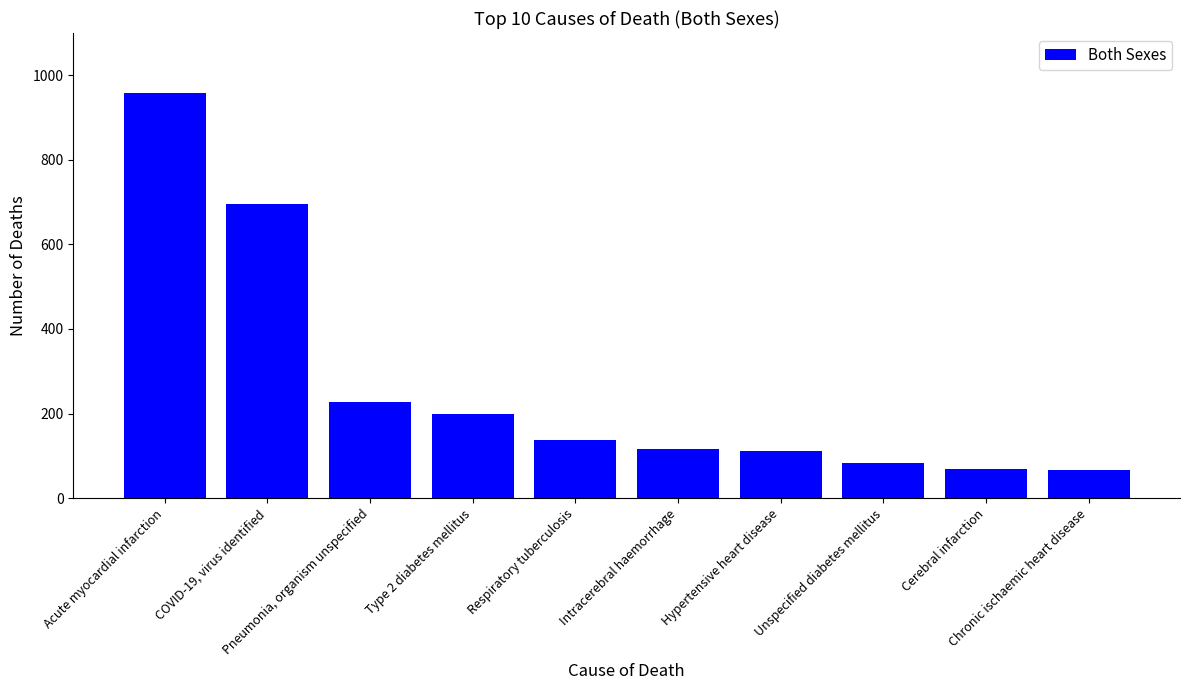

What is the difference between the maximum and minimum values?

892